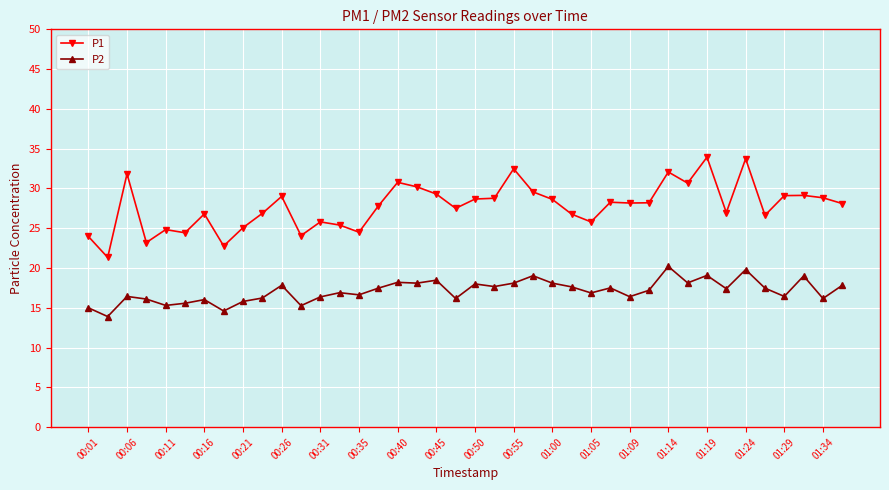

What is the difference between the maximum and minimum values in the P1 series?

12.6